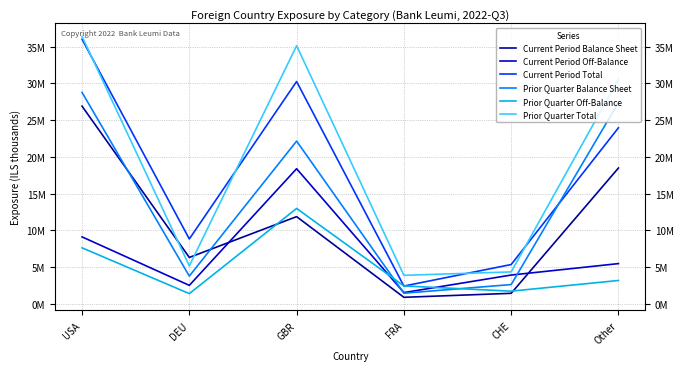

Rank the categories by Prior Quarter Total value from lowest to highest.

FRA, CHE, DEU, Other, GBR, USA